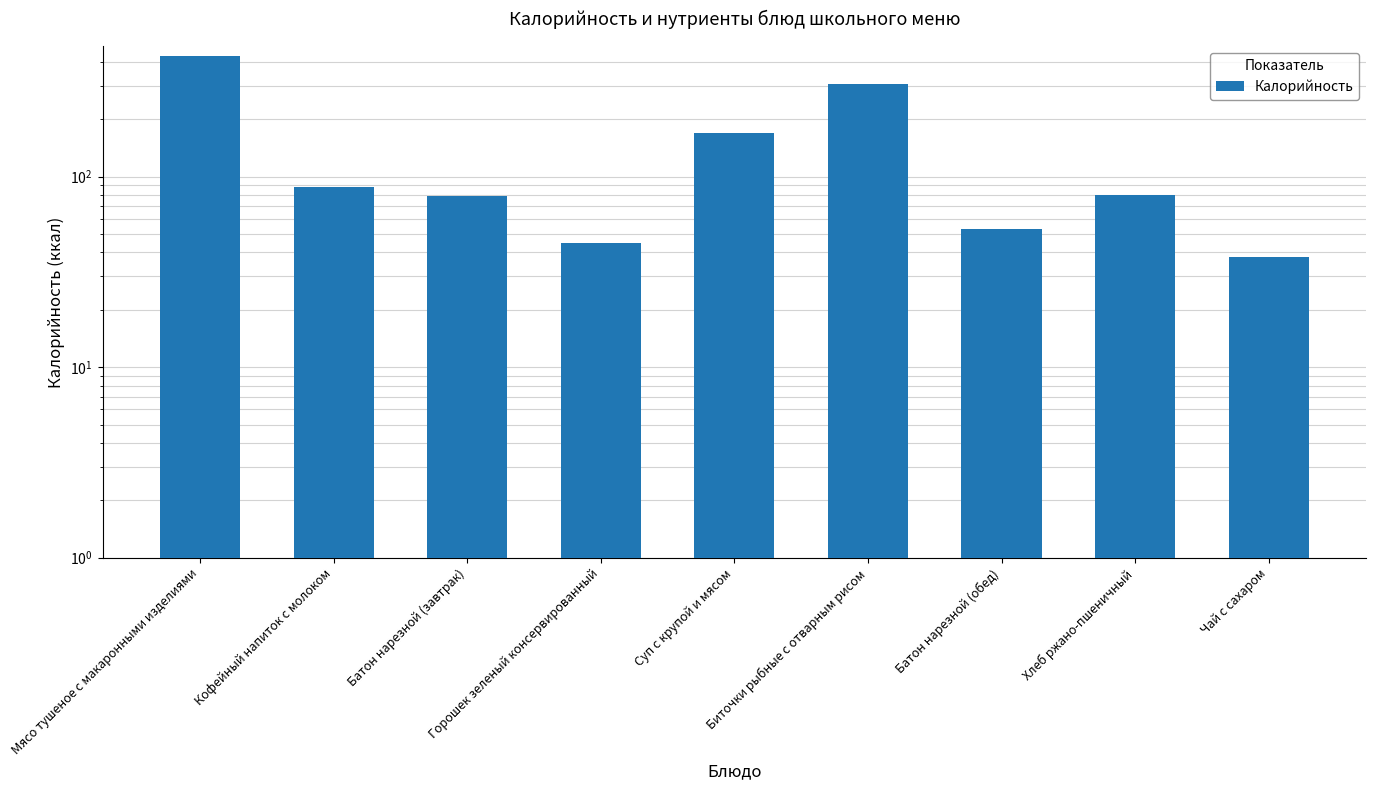

Reading left to right, what are all the values shown in this chart?

429	88	79	45	170	307	53	80	38